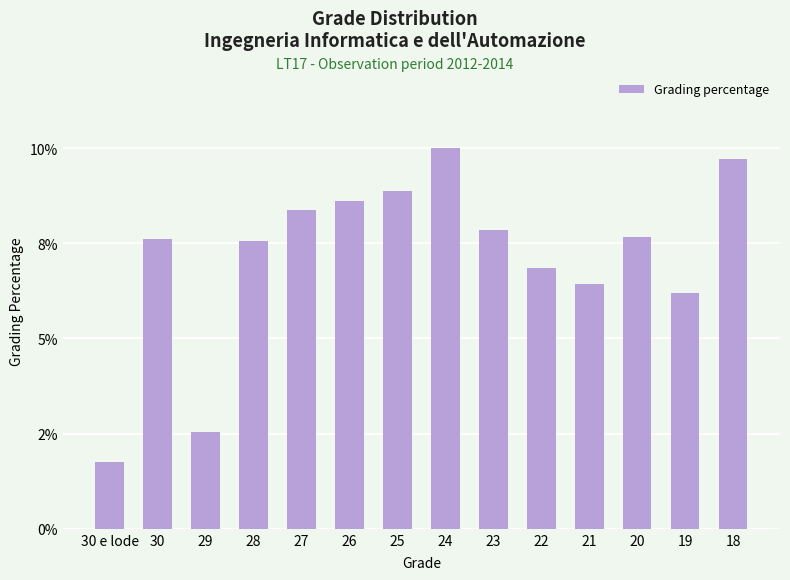

Does the chart contain any negative values?

No